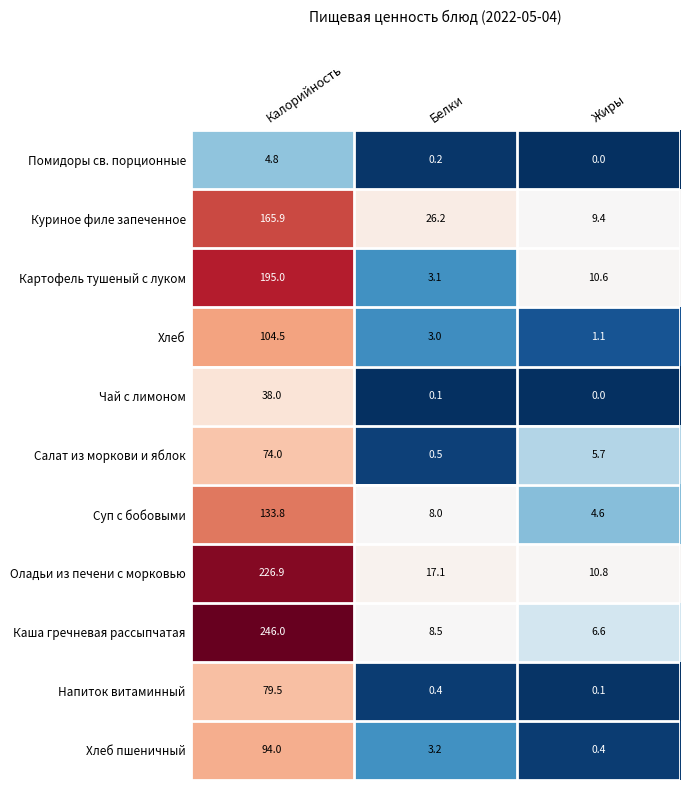

What is the total value across all series at Калорийность?

1362.4